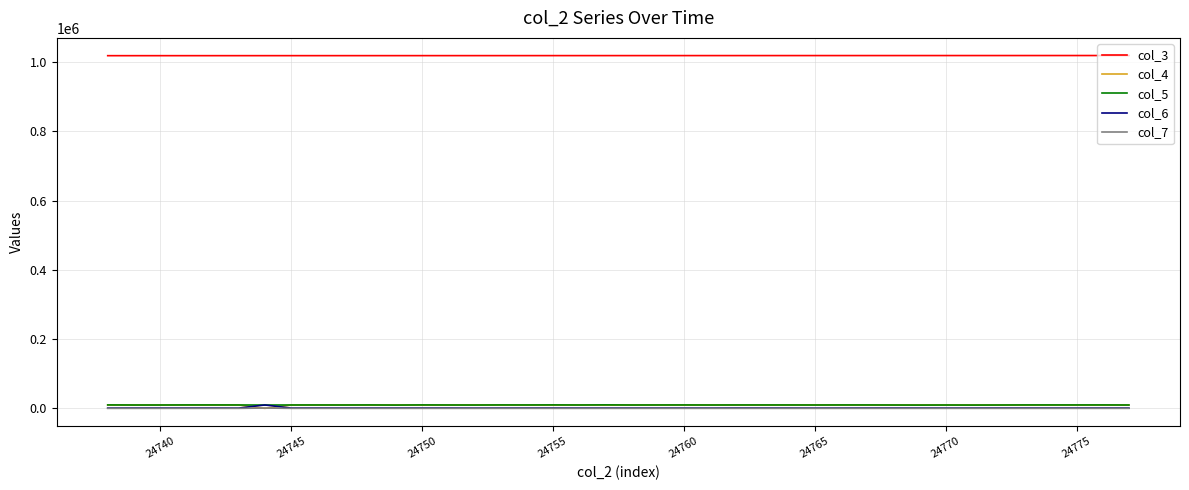

What is the maximum value shown in the chart?

1018831